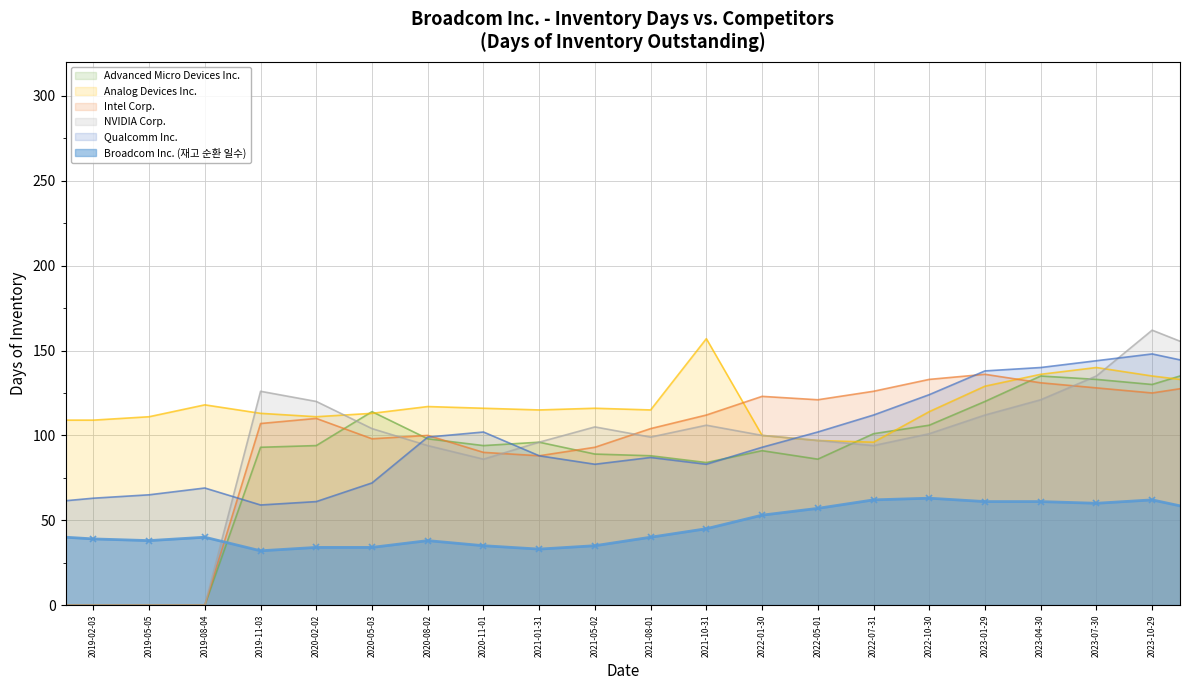

Is the value of Advanced Micro Devices Inc. at 2022-01-30 greater than the value of Analog Devices Inc. at 2021-10-31?

No